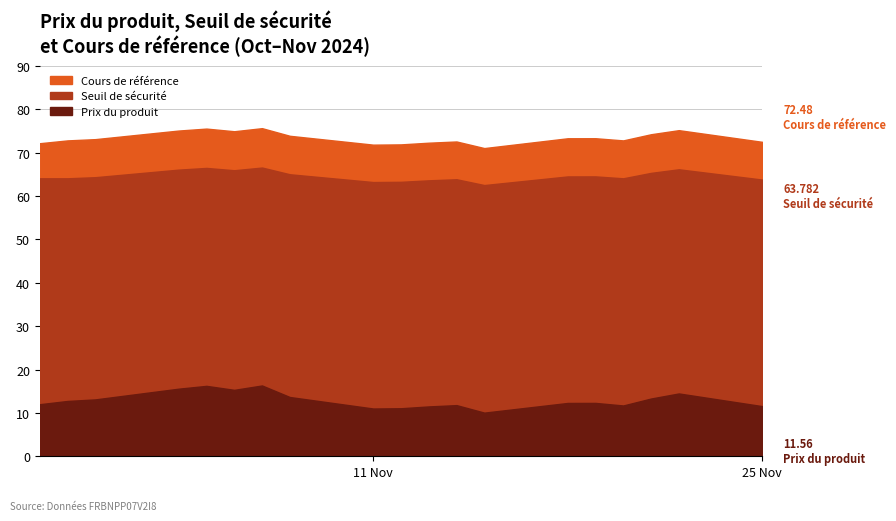

True or false: Prix du produit and Seuil de sécurité cross at least once.

False